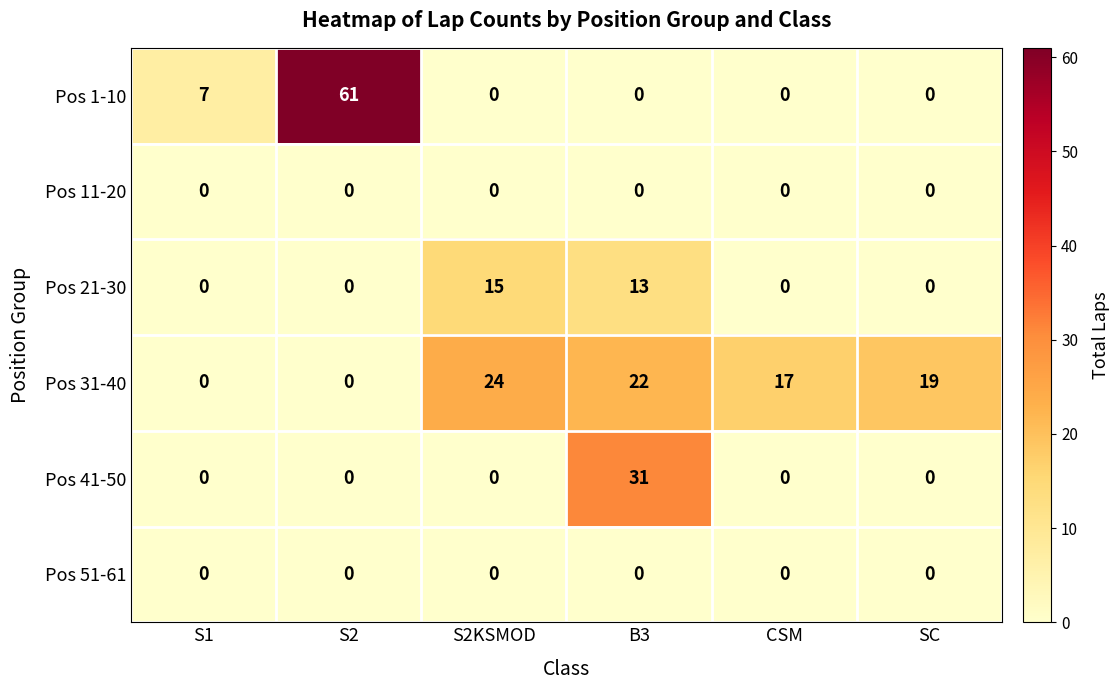

What is the difference between the second highest and second lowest values in the Pos 1-10 series?

7